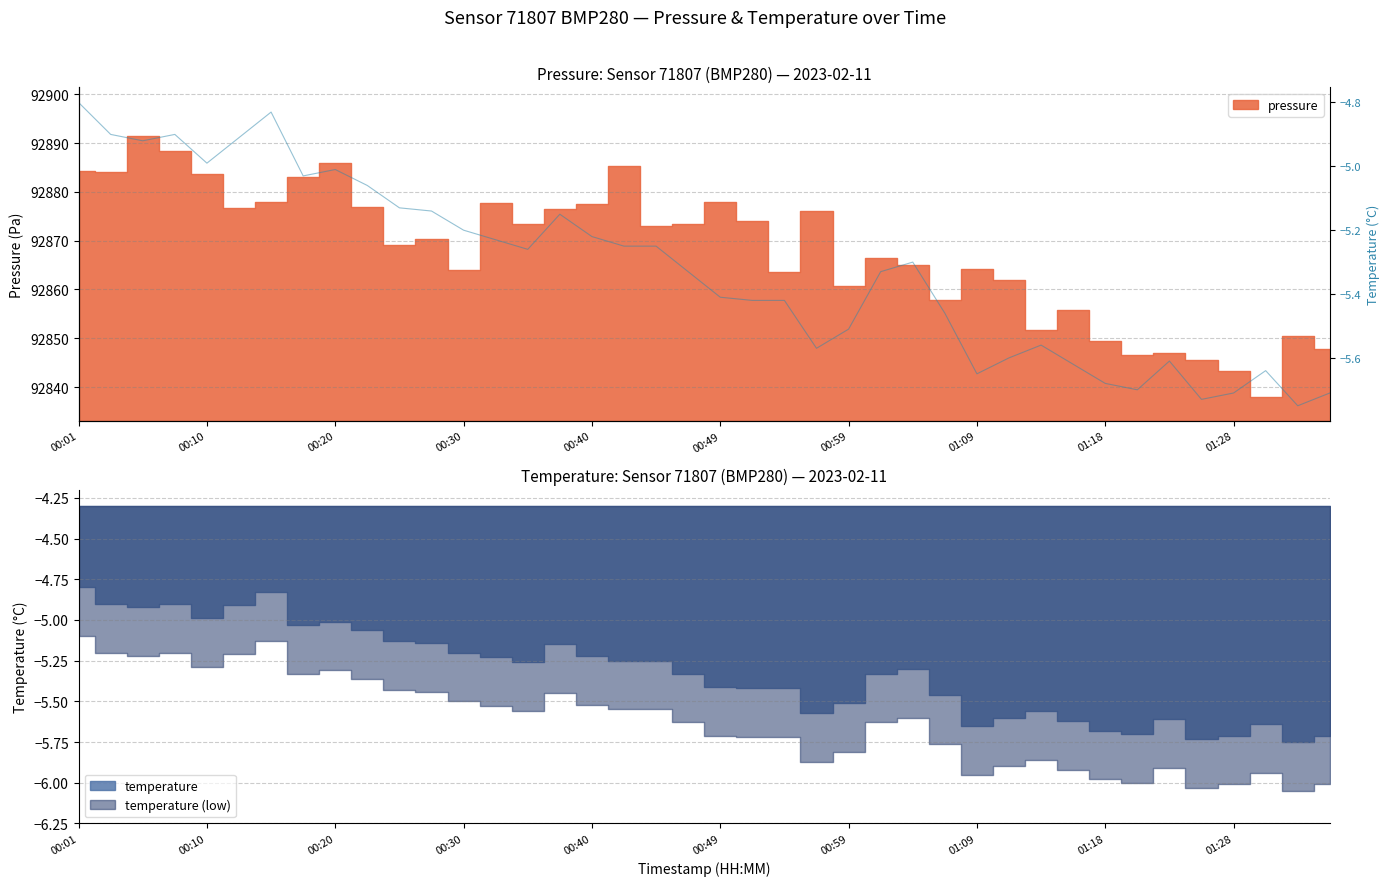

What is the difference between the values at 01:18 and 00:40?

0.5